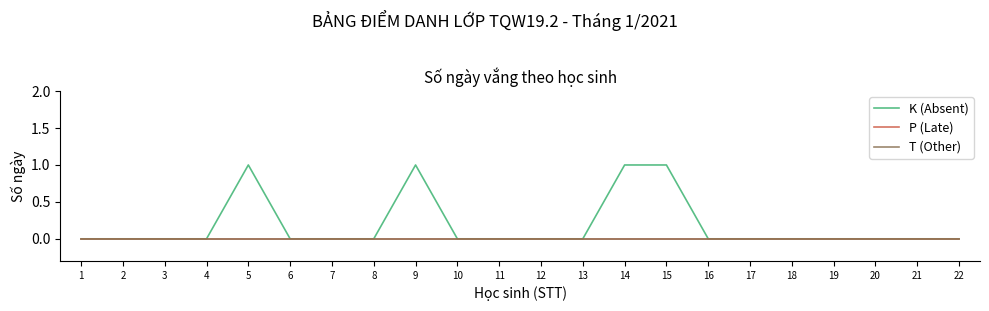

Does the chart have visible grid lines?

No